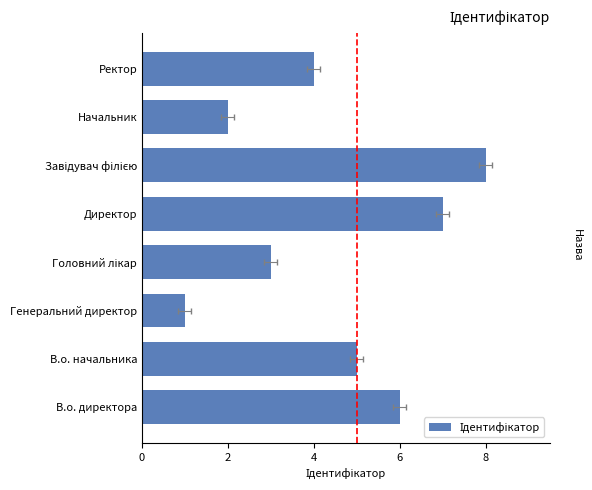

How many data points does each series have?

8